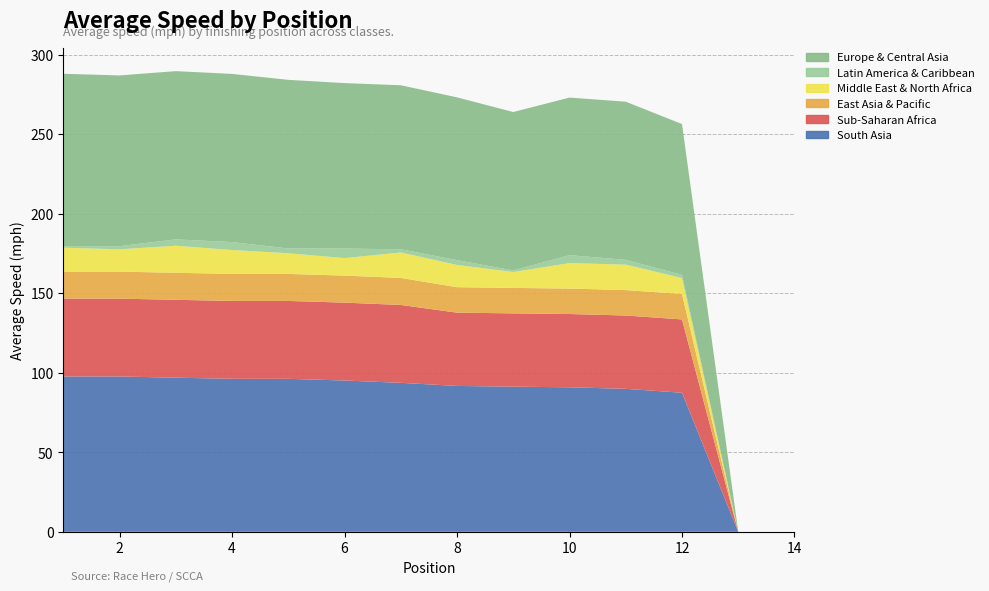

Reading left to right, extract all data points from this chart.

South Asia: 1=97.7	2=97.6	3=96.9	4=96.2	5=96.2	6=95.1	7=93.7	8=91.7	9=91.3	10=90.9	11=89.9	12=87.4	13=0.0	14=0.0
Sub-Saharan Africa: 1=49.0	2=49.0	3=49.0	4=49.0	5=49.0	6=49.0	7=49.0	8=46.1	9=46.1	10=46.1	11=46.1	12=46.1	13=0.0	14=0.0
East Asia & Pacific: 1=17.0	2=17.0	3=17.0	4=17.0	5=17.0	6=17.0	7=17.0	8=16.0	9=16.0	10=16.0	11=16.0	12=16.0	13=0.0	14=0.0
Middle East & North Africa: 1=15.0	2=14.0	3=17.0	4=15.0	5=13.0	6=11.0	7=16.0	8=14.0	9=10.0	10=16.0	11=16.0	12=10.0	13=0.0	14=0.0
Latin America & Caribbean: 1=1.0	2=2.0	3=4.0	4=5.0	5=3.0	6=6.0	7=2.0	8=3.0	9=1.0	10=5.0	11=3.0	12=2.0	13=0.0	14=0.0
Europe & Central Asia: 1=108.3	2=107.3	3=105.8	4=105.7	5=106.0	6=104.0	7=103.1	8=102.4	9=99.6	10=99.1	11=99.4	12=94.8	13=0.0	14=0.0